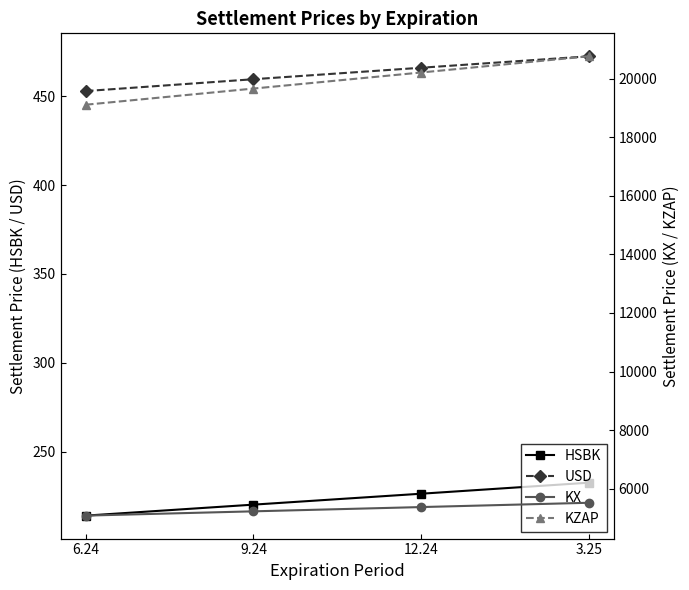

What is the maximum value shown in the chart?

20773.9